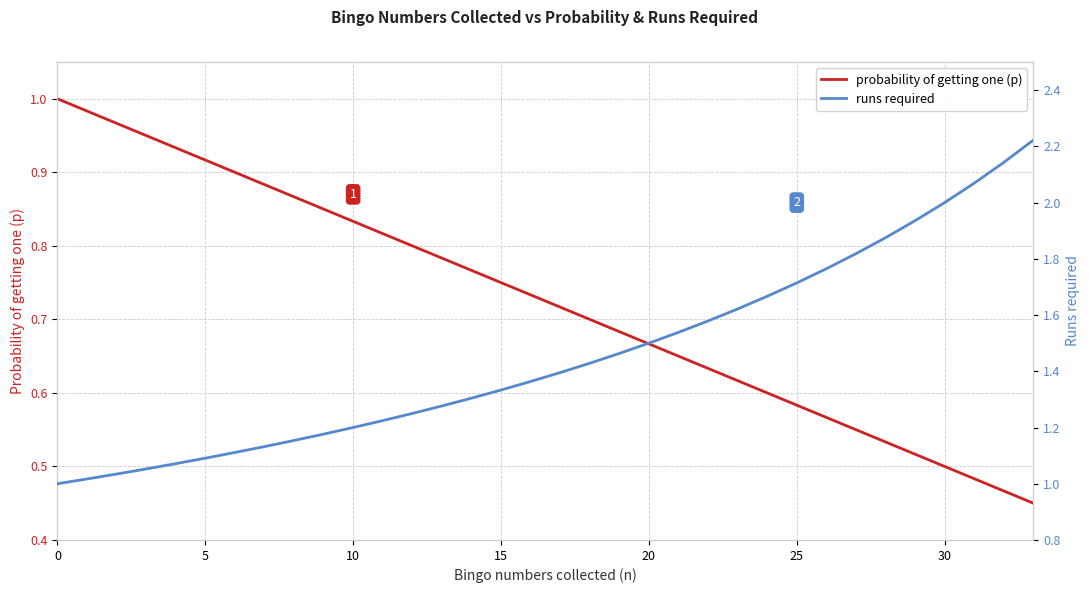

What is the sum of all runs required values?

49.5